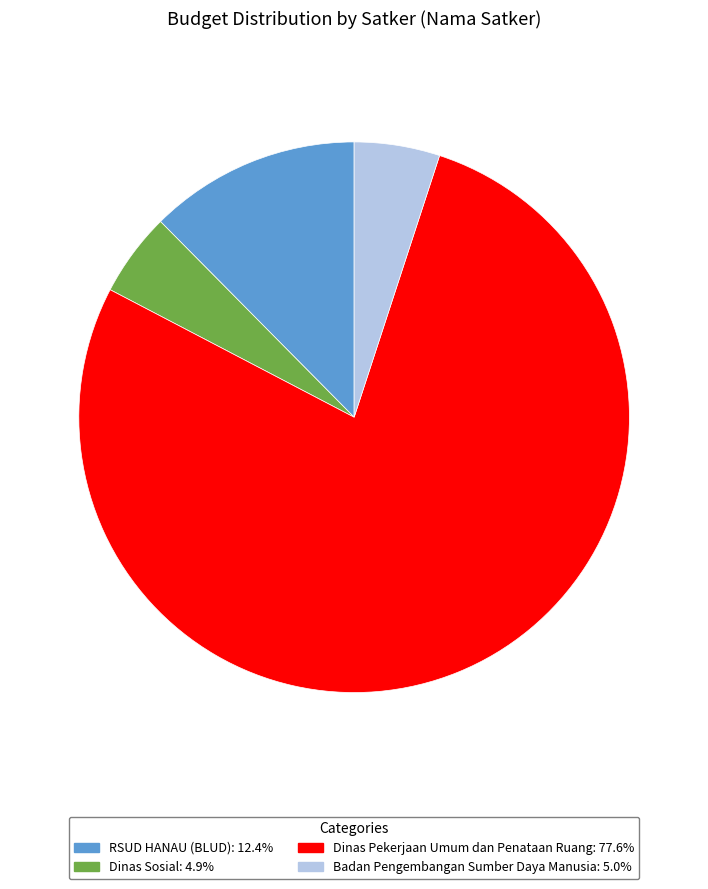

Does Dinas Pekerjaan Umum dan Penataan Ruang: 77.6% represent more than half of the total?

Yes